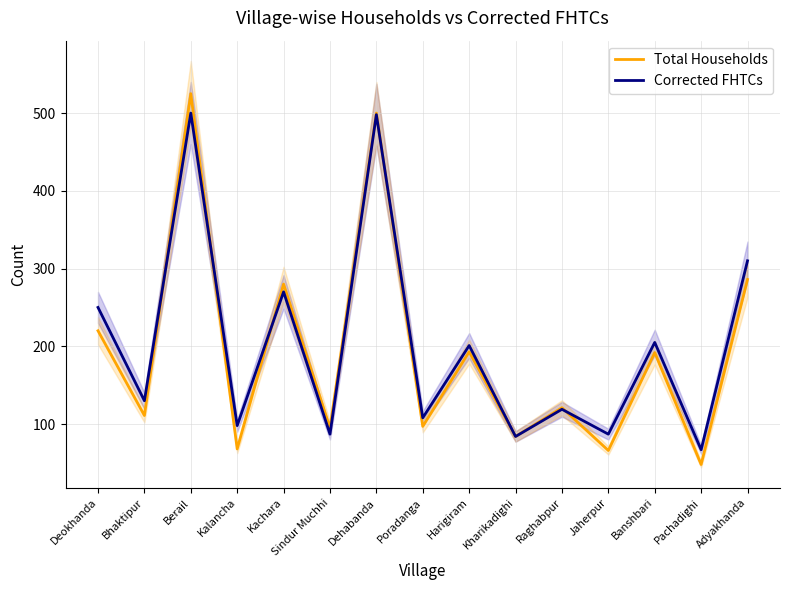

Rank the series by their average value, from highest to lowest.

Corrected FHTCs, Total Households